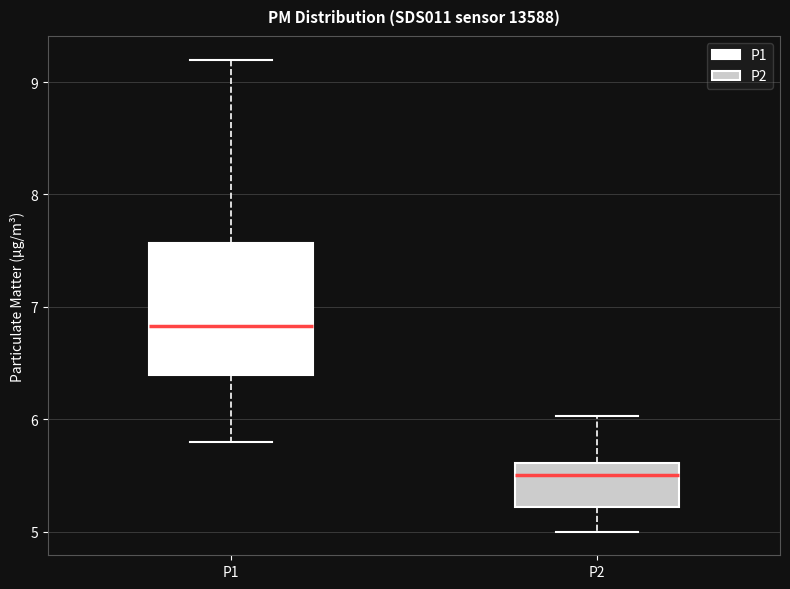

Reading left to right, transcribe this box plot: for each box, give where its median line is, the range the box spans, and where its two whiskers end, as read against the y-axis. The values are not printed on the chart, so give them approximately, as read against the axis.

P1: median 6.8, box 6.4 to 7.6, whiskers 5.8 to 9.2
P2: median 5.5, box 5.2 to 5.6, whiskers 5.0 to 6.0